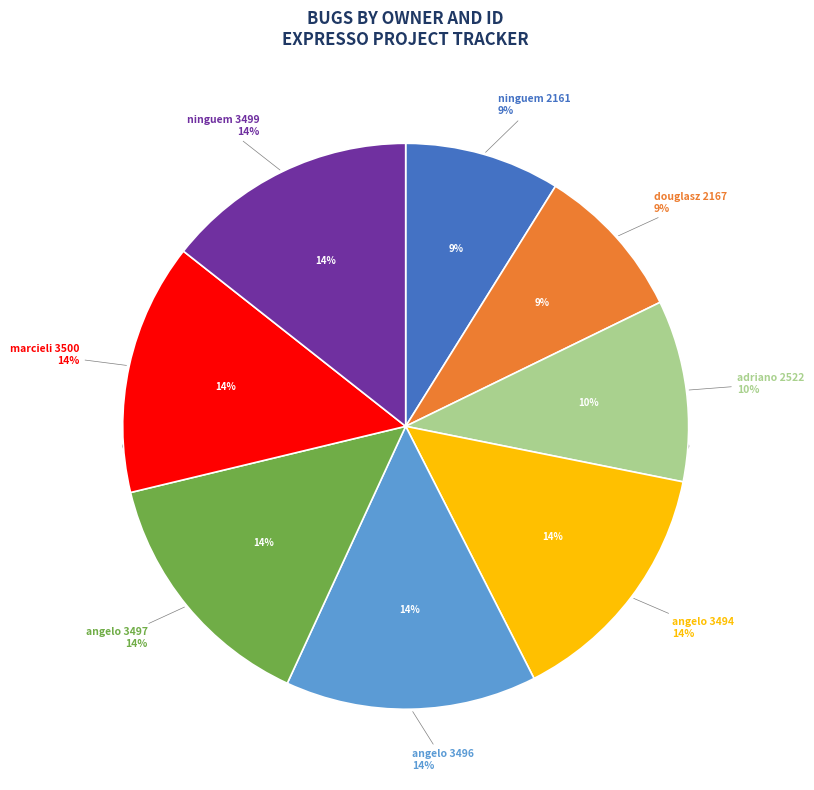

Combined, what portion of the pie is angelo (3497) and douglasz (2167)?

23.3%